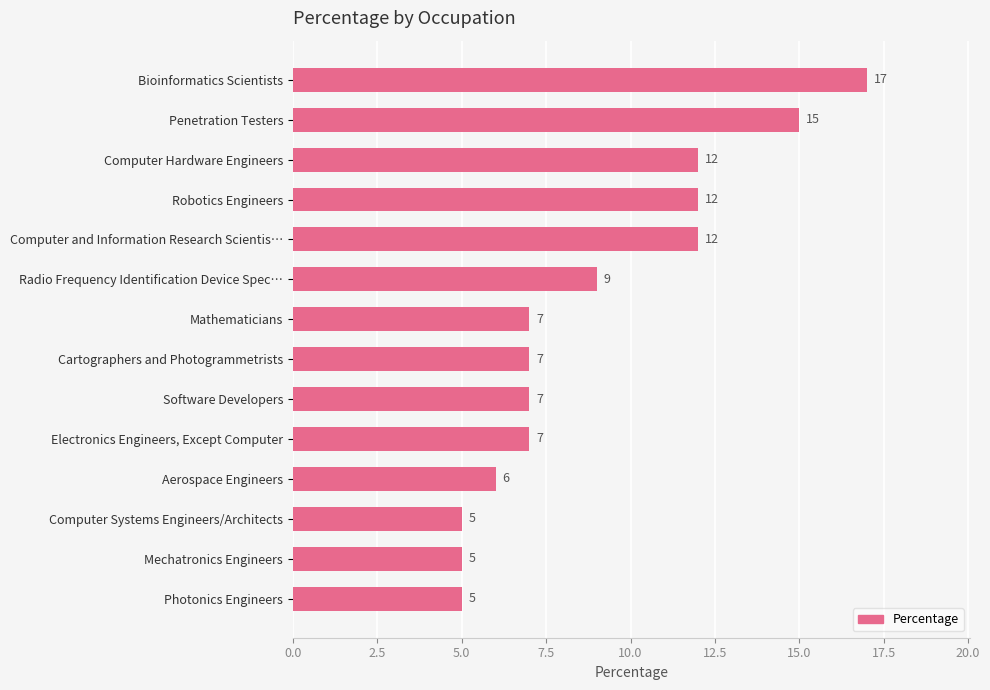

Is it true that the value at Robotics Engineers is 12?

True